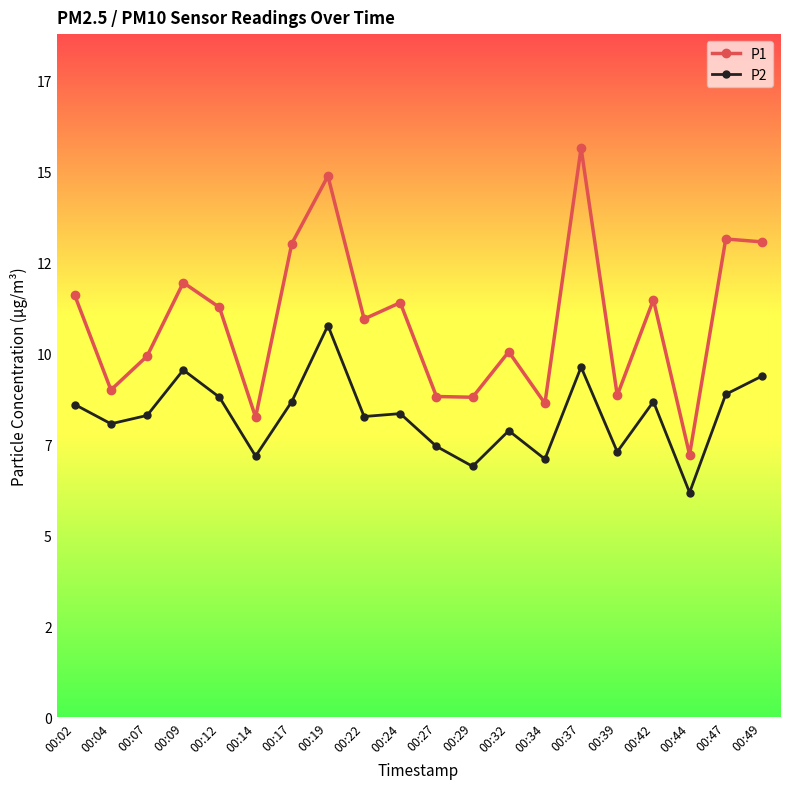

Between 00:42 and 00:29, which is larger?

00:42